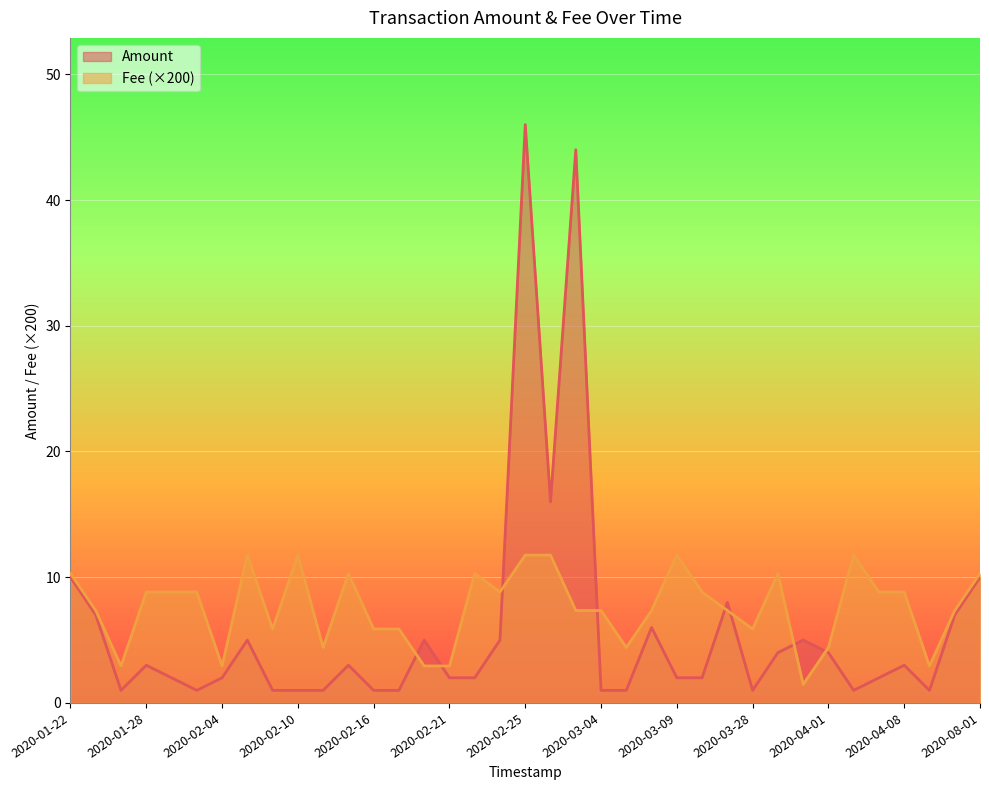

What is the value of the Fee point at the 35th from the left?

8.8